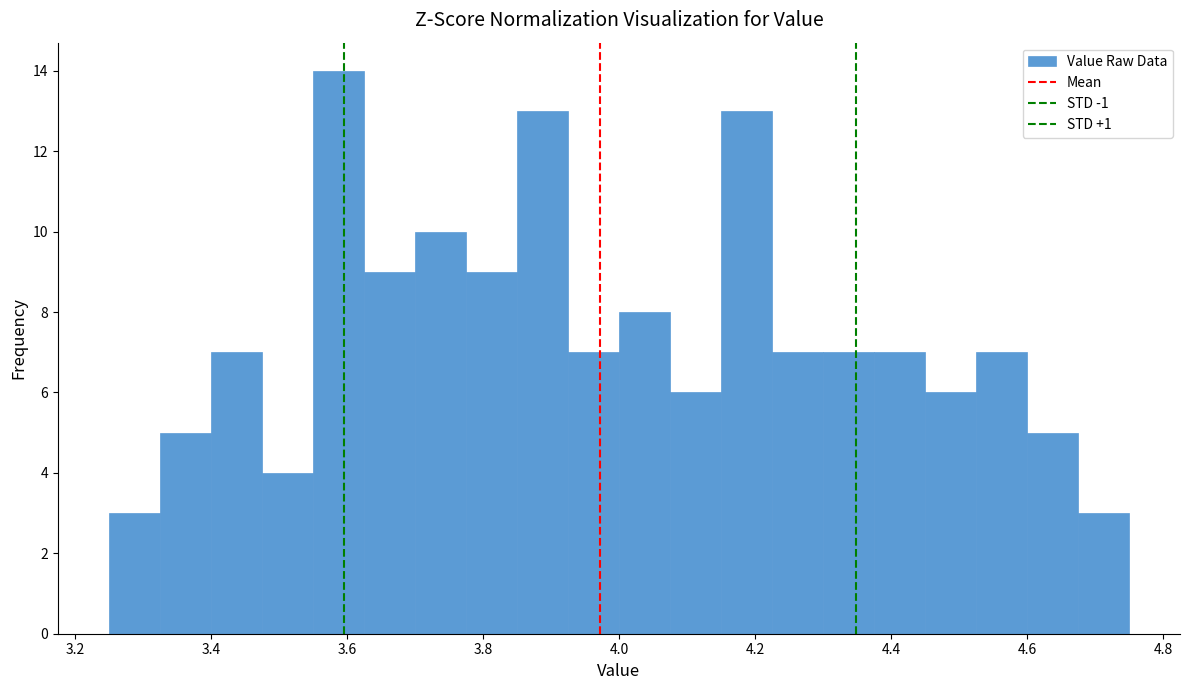

Around what value on the x-axis is the tallest bar? Give the approximate position of its centre, as read against the axis.

3.58